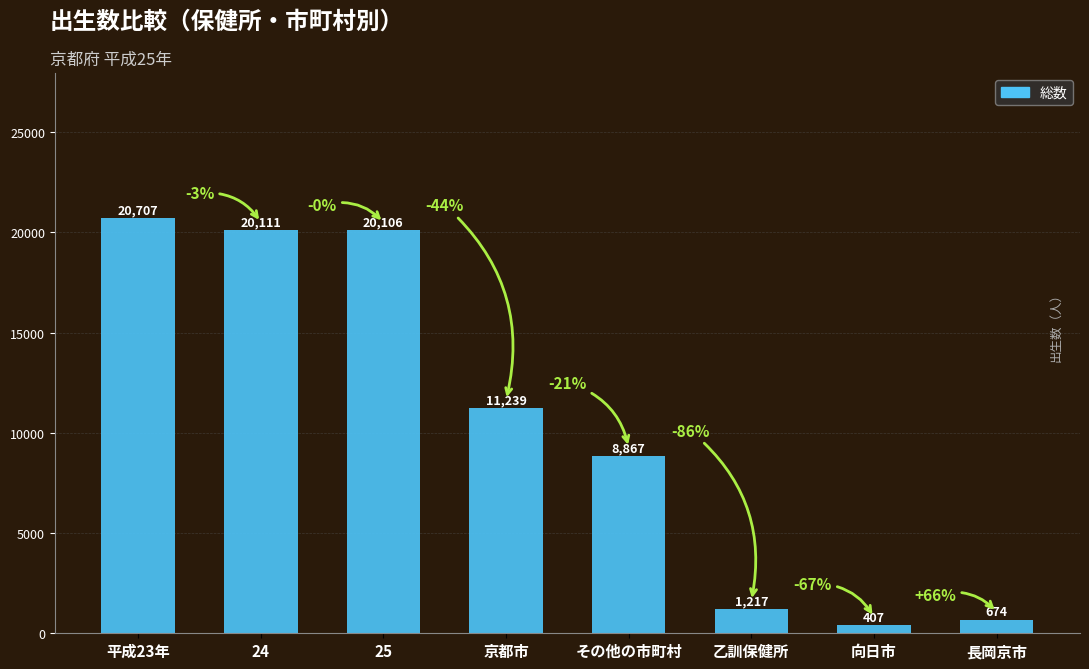

Where is the data nearest to the value 10557?

京都市